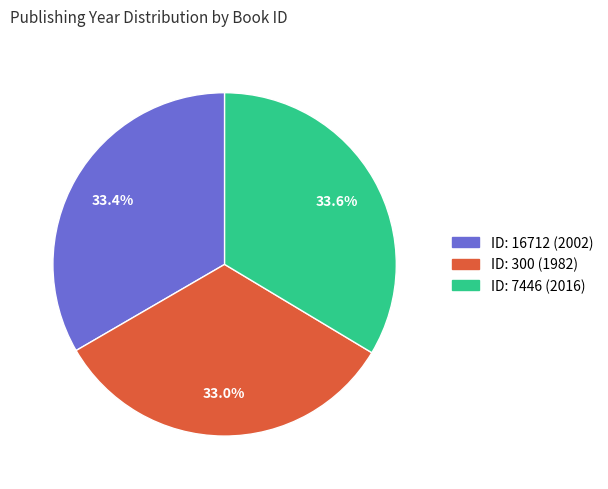

Approximately how many times larger is the value at ID: 300 (1982) compared to ID: 7446 (2016)?

1.0